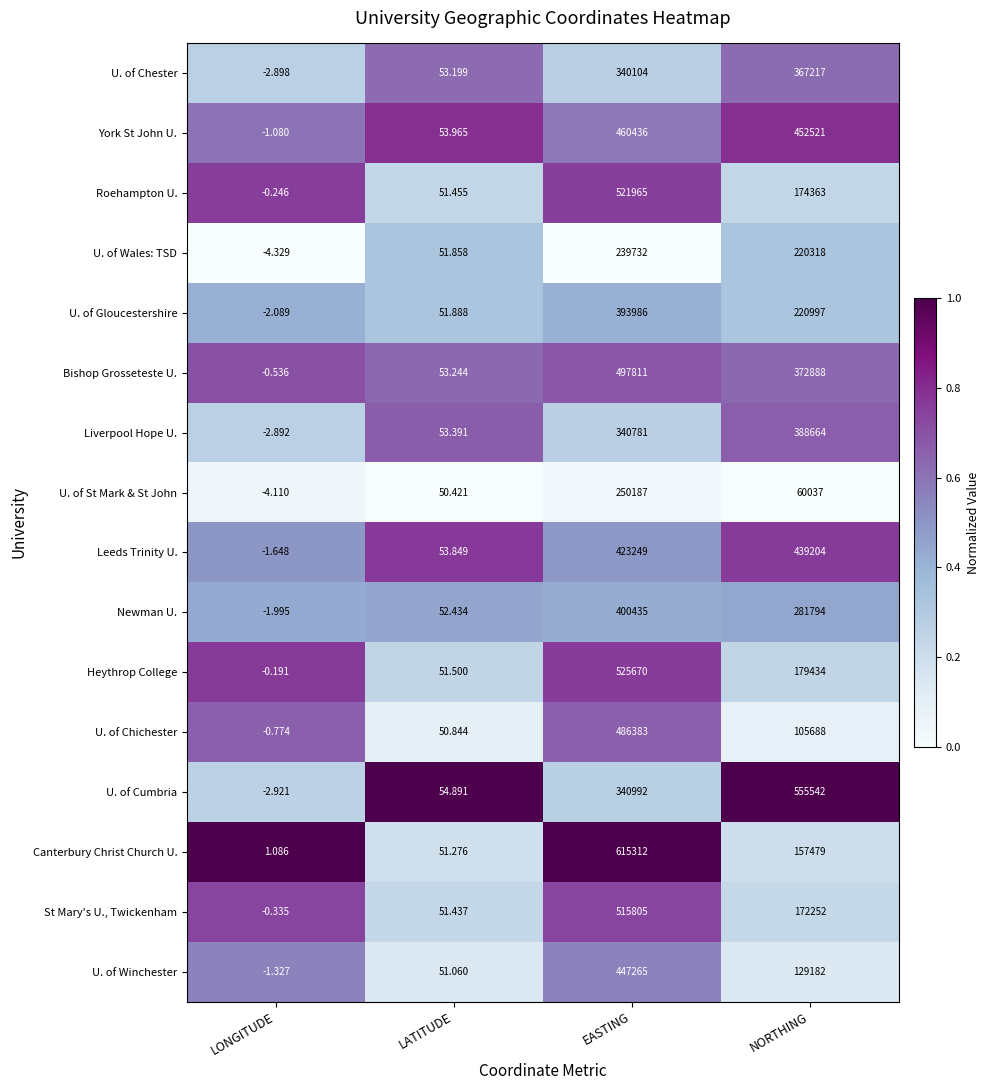

What is the spread (max minus min) of values at EASTING?

375580.0